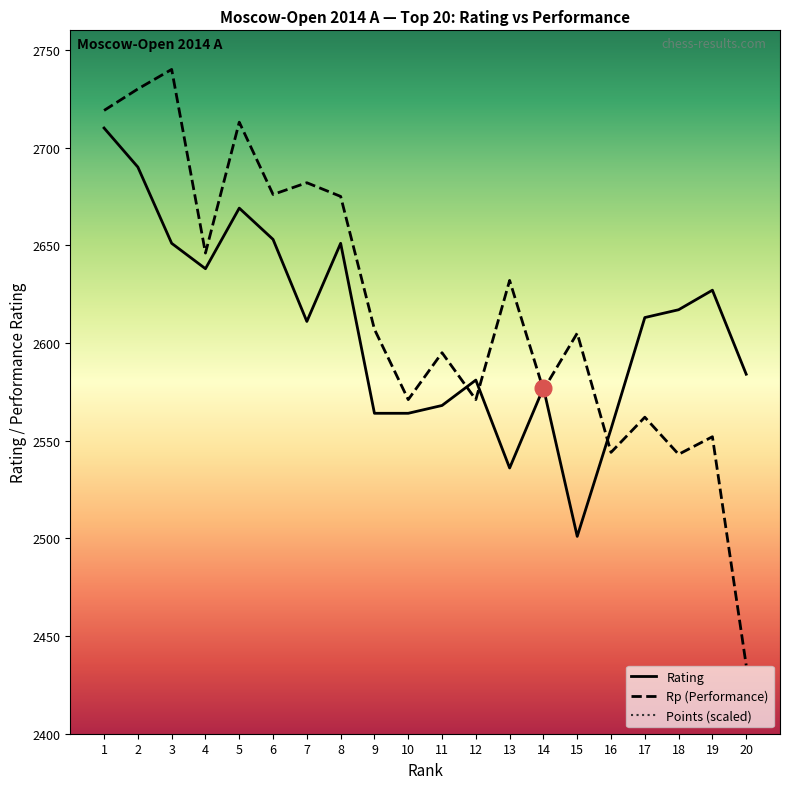

At which category is the sum across all series the highest?

1